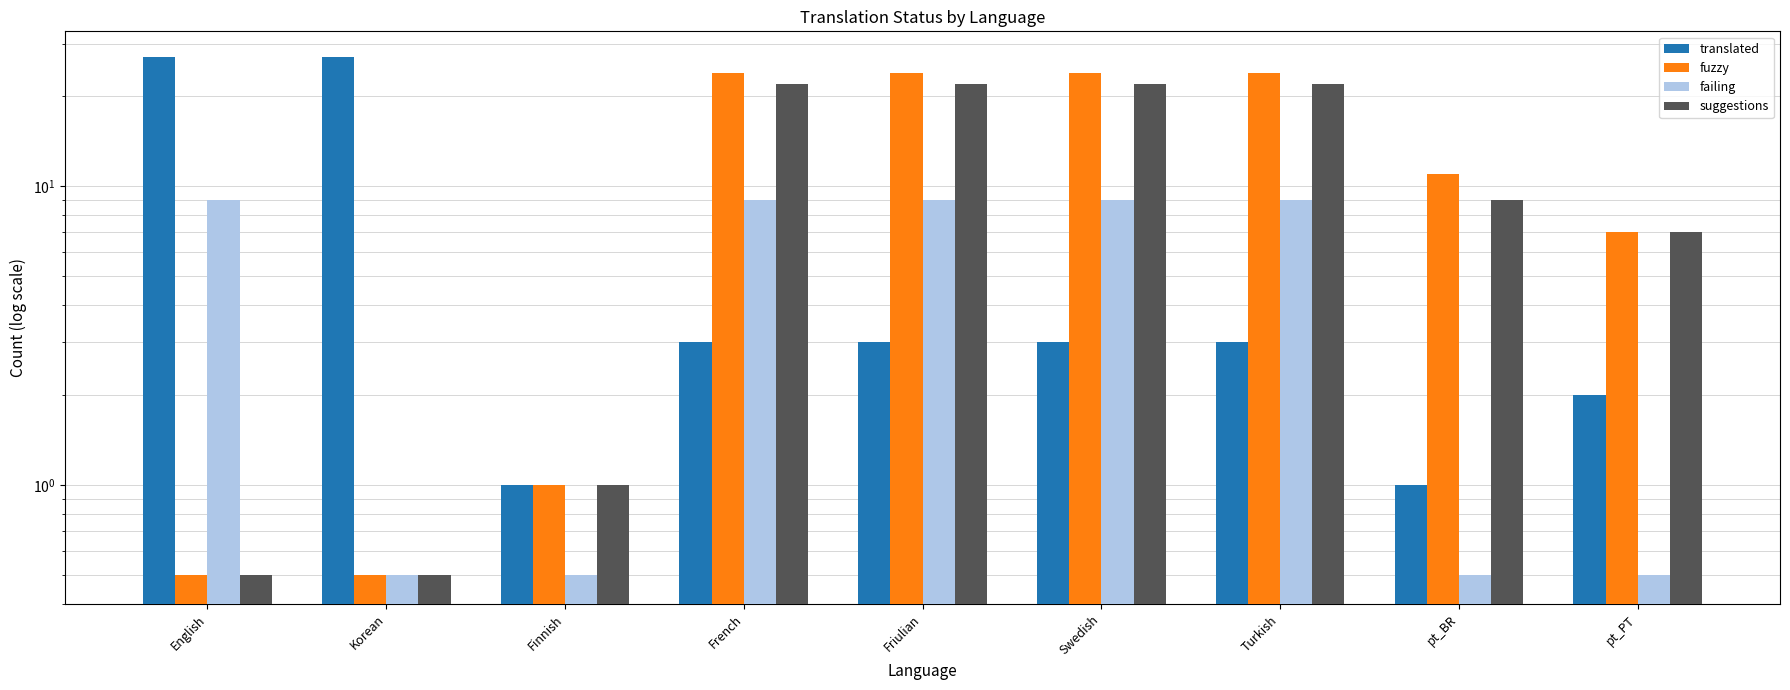

What is the total value across all series at English?

37.0